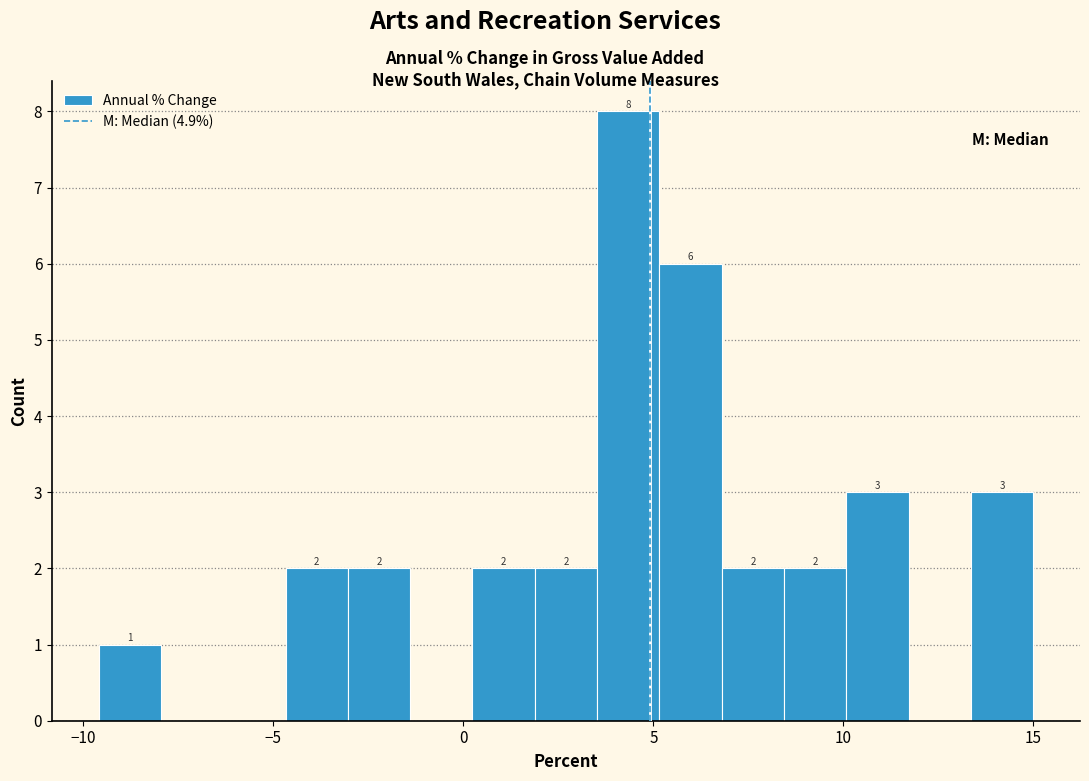

Around what value on the x-axis is the tallest bar? Give the approximate position of its centre, as read against the axis.

4.5